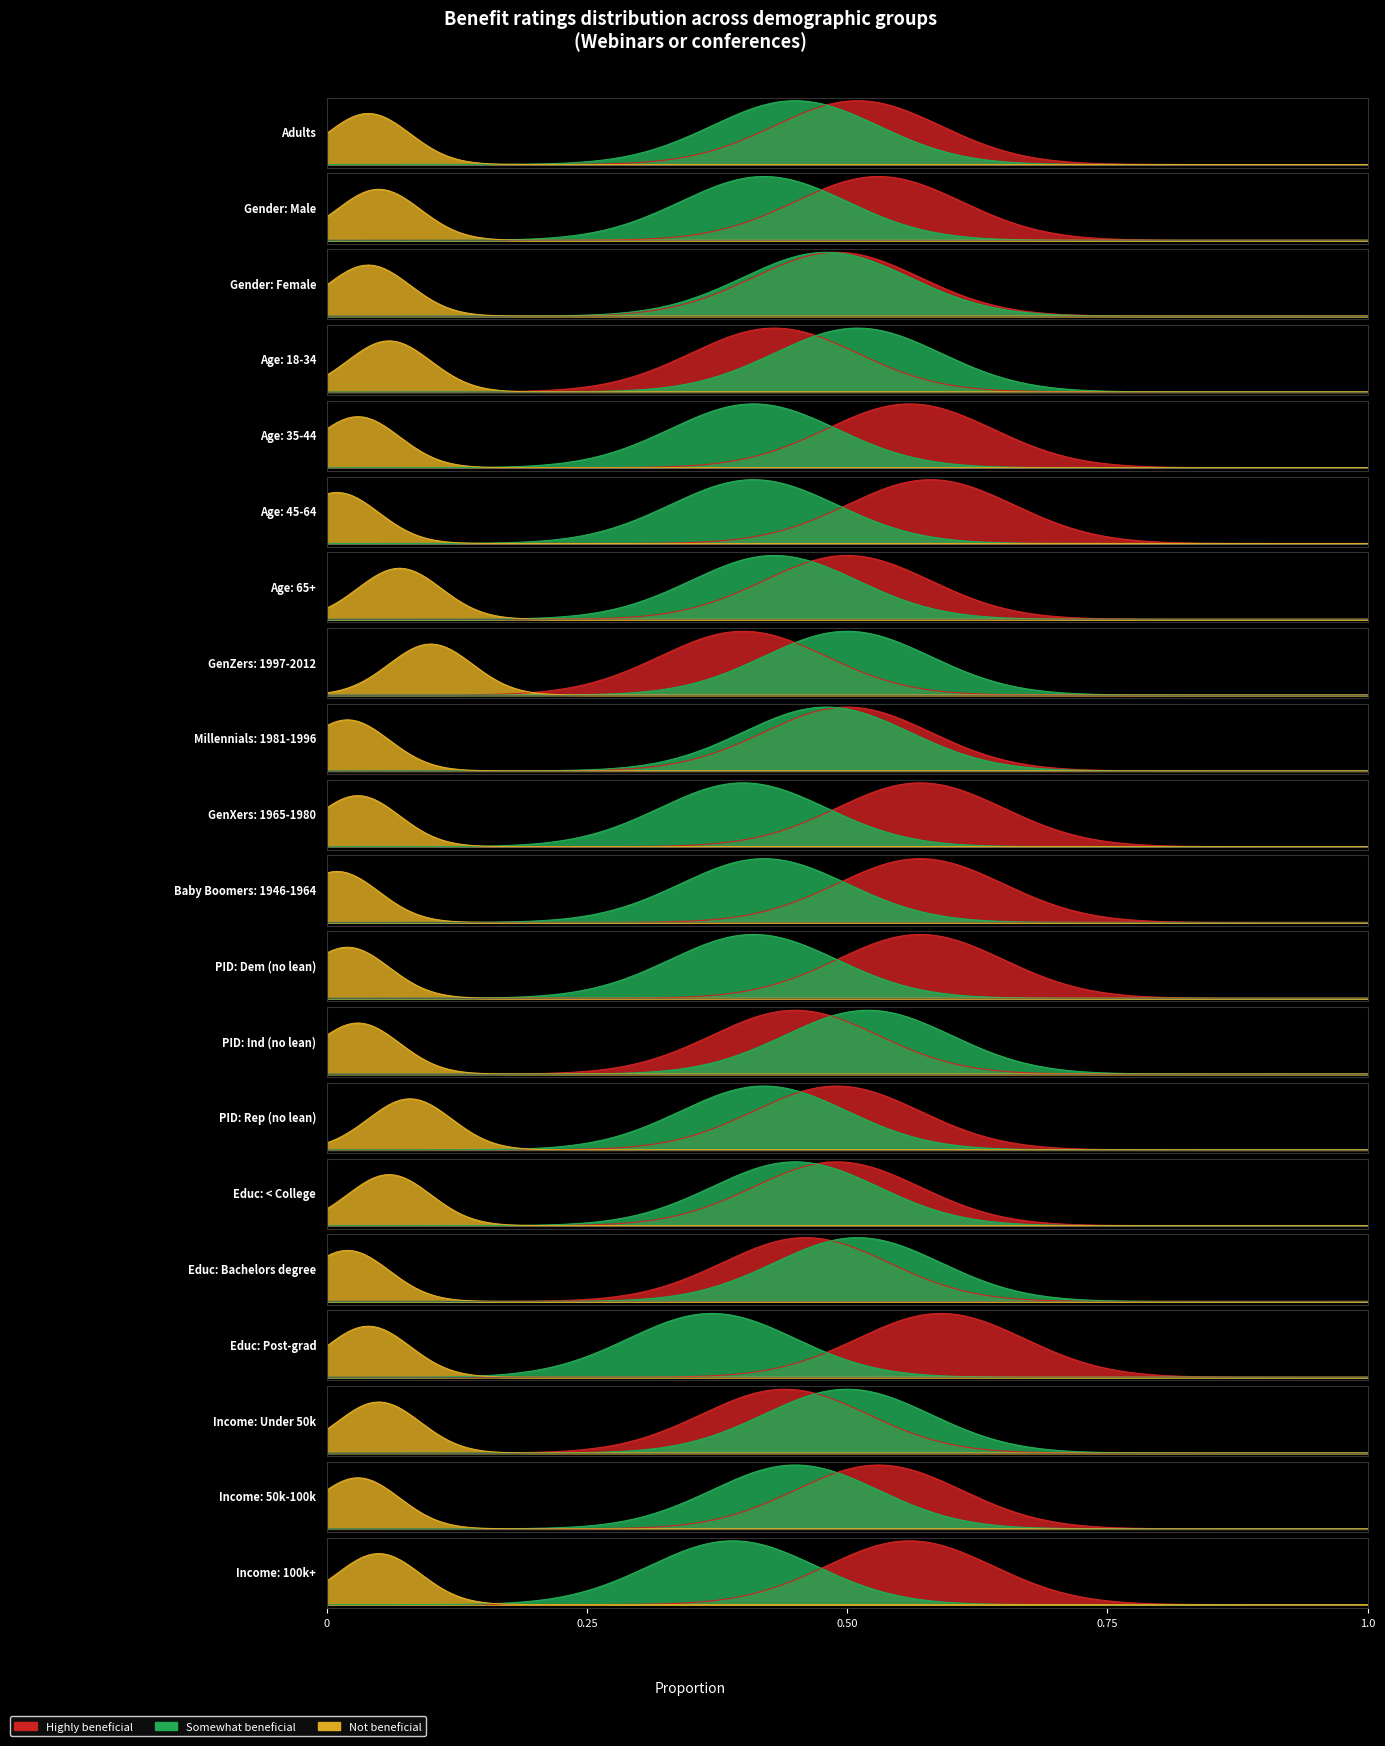

What are all the series names shown in the legend?

Highly beneficial, Somewhat beneficial, Not beneficial